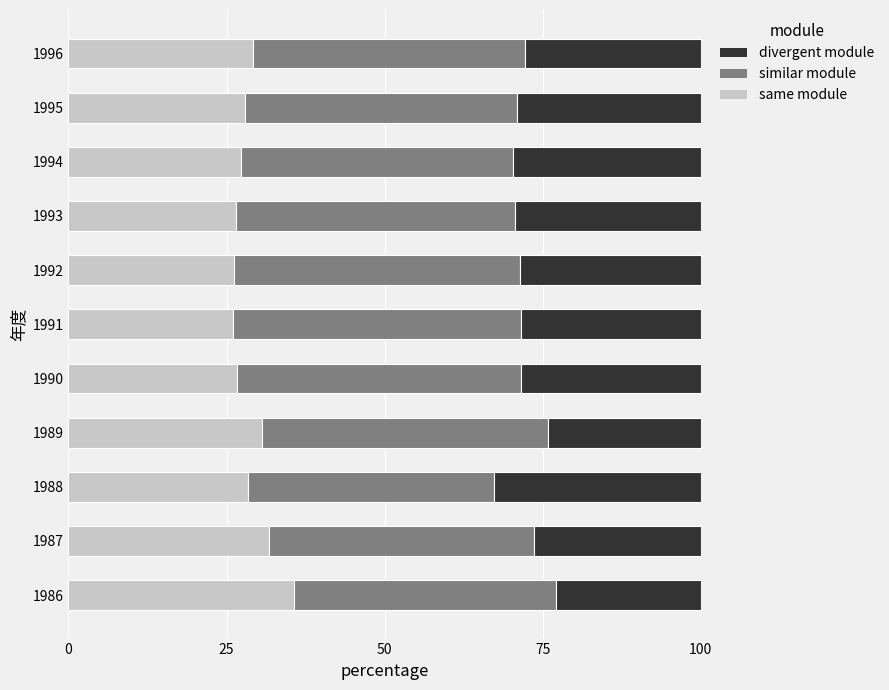

What is the total value across all series at 1990?

100.0